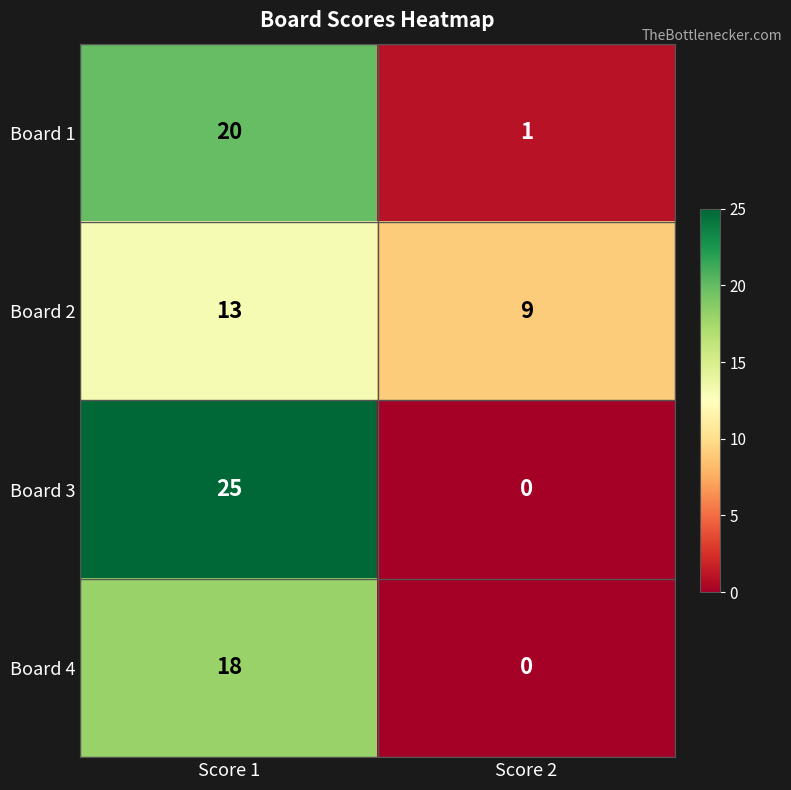

What is the difference between the Board 3 values at Score 1 and Score 2?

25